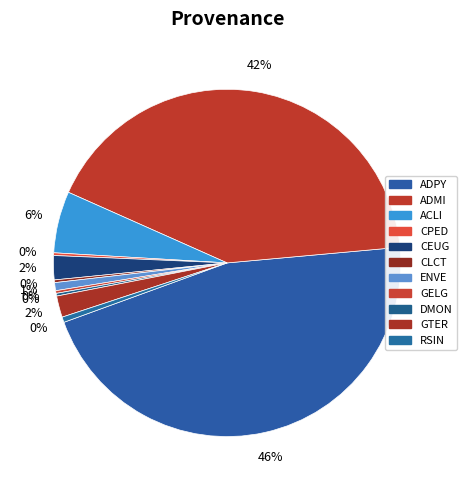

What is the ratio of the value at RSIN to the value at ENVE?

0.7